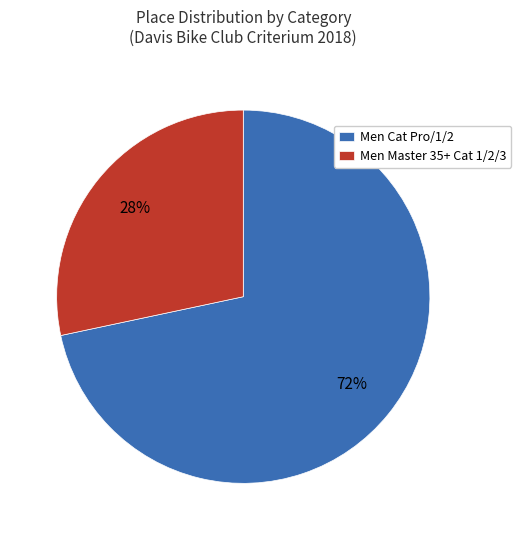

To the nearest percent, what is the combined percentage of Men Cat Pro/1/2 and Men Master 35+ Cat 1/2/3?

100%